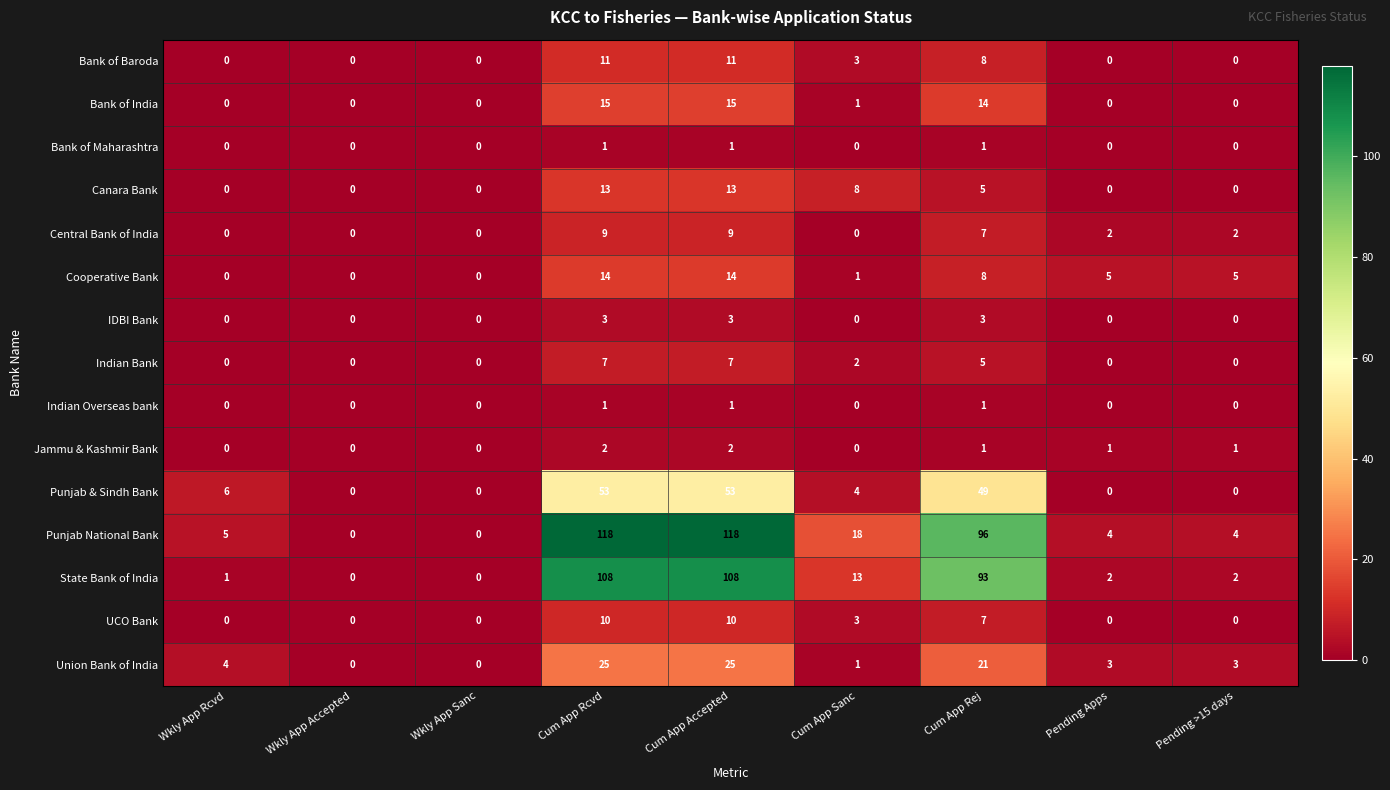

What is the maximum value shown in the chart?

118